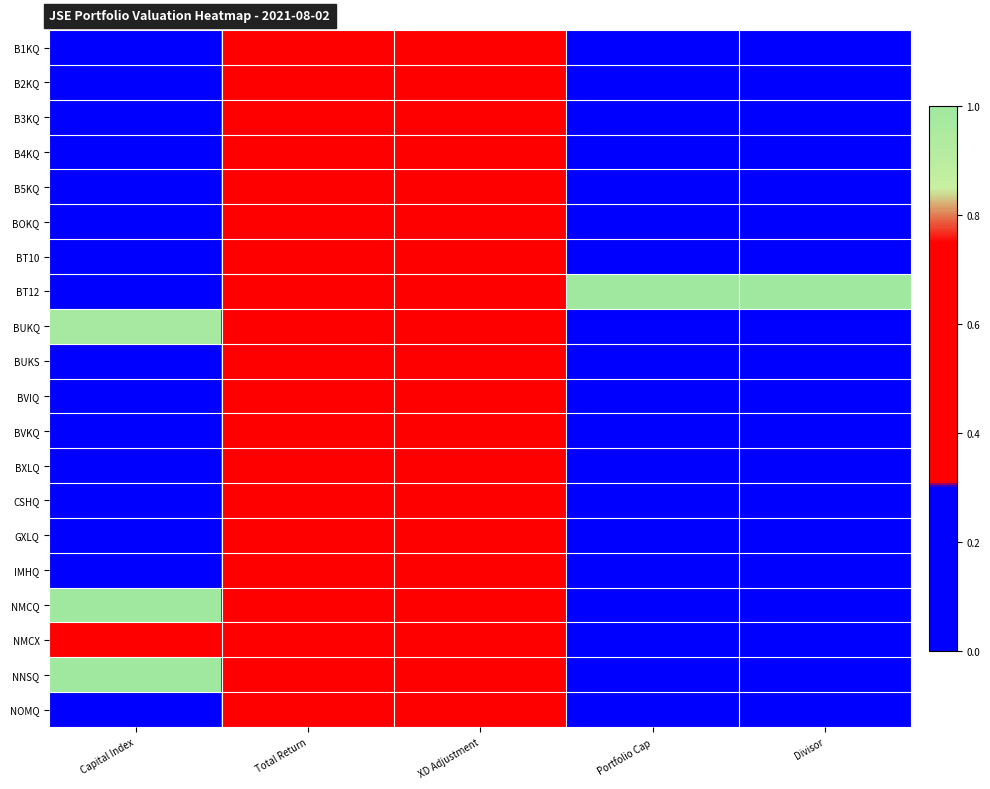

Reading left to right, extract all data points from this chart.

B1KQ: Capital Index=0.0	Total Return=0.5	XD Adjustment=0.5	Portfolio Cap=0.0	Divisor=0.0
B2KQ: Capital Index=0.0	Total Return=0.5	XD Adjustment=0.5	Portfolio Cap=0.0	Divisor=0.0
B3KQ: Capital Index=0.0	Total Return=0.5	XD Adjustment=0.5	Portfolio Cap=0.0	Divisor=0.0
B4KQ: Capital Index=0.1	Total Return=0.5	XD Adjustment=0.5	Portfolio Cap=0.0	Divisor=0.0
B5KQ: Capital Index=0.2	Total Return=0.5	XD Adjustment=0.5	Portfolio Cap=0.0	Divisor=0.0
BOKQ: Capital Index=0.0	Total Return=0.5	XD Adjustment=0.5	Portfolio Cap=0.0	Divisor=0.0
BT10: Capital Index=0.0	Total Return=0.5	XD Adjustment=0.5	Portfolio Cap=0.0	Divisor=0.0
BT12: Capital Index=0.0	Total Return=0.5	XD Adjustment=0.5	Portfolio Cap=1.0	Divisor=1.0
BUKQ: Capital Index=1.0	Total Return=0.5	XD Adjustment=0.5	Portfolio Cap=0.0	Divisor=0.0
BUKS: Capital Index=0.0	Total Return=0.5	XD Adjustment=0.5	Portfolio Cap=0.0	Divisor=0.0
BVIQ: Capital Index=0.1	Total Return=0.5	XD Adjustment=0.5	Portfolio Cap=0.0	Divisor=0.0
BVKQ: Capital Index=0.0	Total Return=0.5	XD Adjustment=0.5	Portfolio Cap=0.0	Divisor=0.0
BXLQ: Capital Index=0.1	Total Return=0.5	XD Adjustment=0.5	Portfolio Cap=0.0	Divisor=0.0
CSHQ: Capital Index=0.0	Total Return=0.5	XD Adjustment=0.5	Portfolio Cap=0.0	Divisor=0.0
GXLQ: Capital Index=0.0	Total Return=0.5	XD Adjustment=0.5	Portfolio Cap=0.0	Divisor=0.0
IMHQ: Capital Index=0.0	Total Return=0.5	XD Adjustment=0.5	Portfolio Cap=0.0	Divisor=0.0
NMCQ: Capital Index=1.0	Total Return=0.5	XD Adjustment=0.5	Portfolio Cap=0.0	Divisor=0.0
NMCX: Capital Index=0.7	Total Return=0.5	XD Adjustment=0.5	Portfolio Cap=0.0	Divisor=0.0
NNSQ: Capital Index=1.0	Total Return=0.5	XD Adjustment=0.5	Portfolio Cap=0.0	Divisor=0.0
NOMQ: Capital Index=0.0	Total Return=0.5	XD Adjustment=0.5	Portfolio Cap=0.0	Divisor=0.0